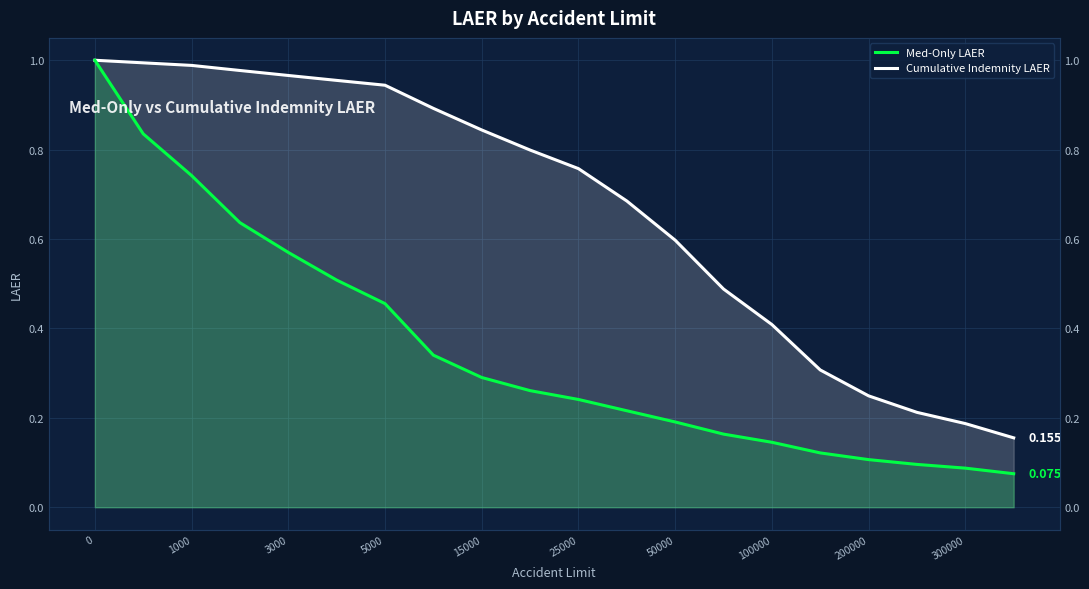

What is the maximum value for Med-Only LAER?

1.0